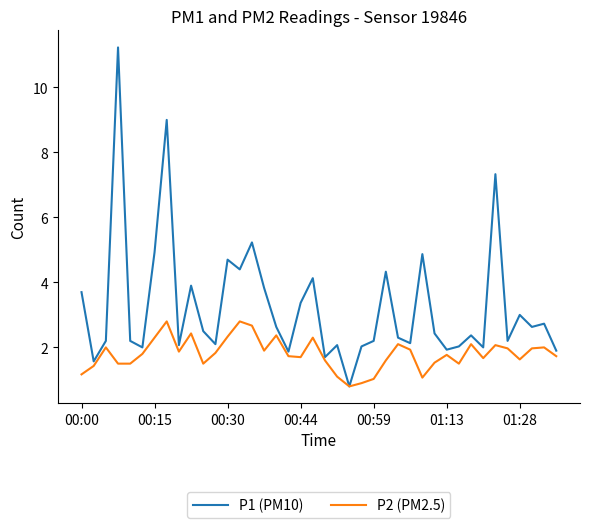

Which series has the widest spread of values?

P1 (PM10)